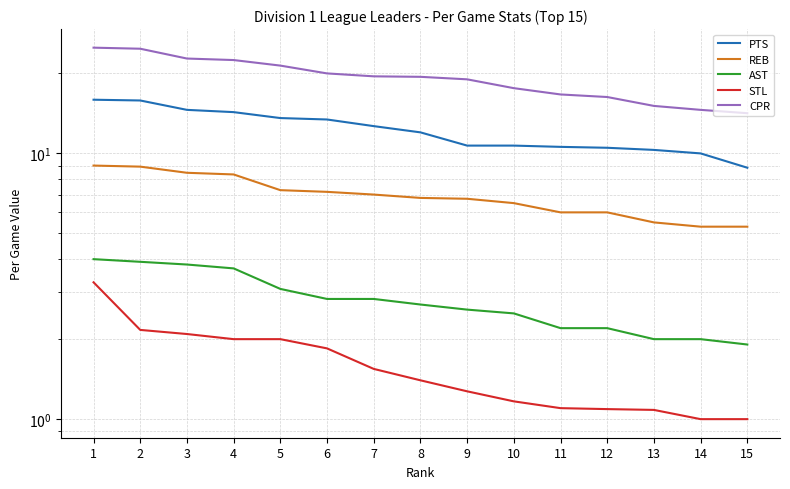

At which category is the sum across all series the highest?

1